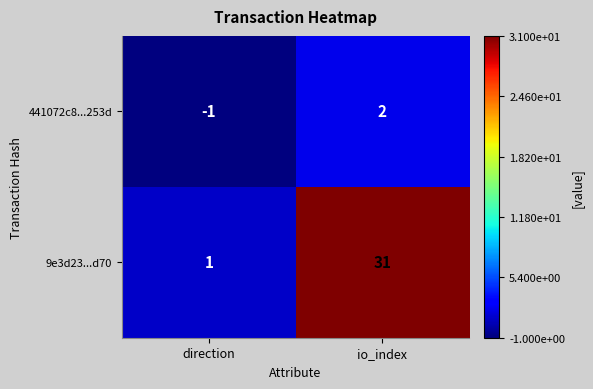

Reading left to right, what are all the values shown in this chart?

441072c8...253d: direction=-1	io_index=2
9e3d23...d70: direction=1	io_index=31